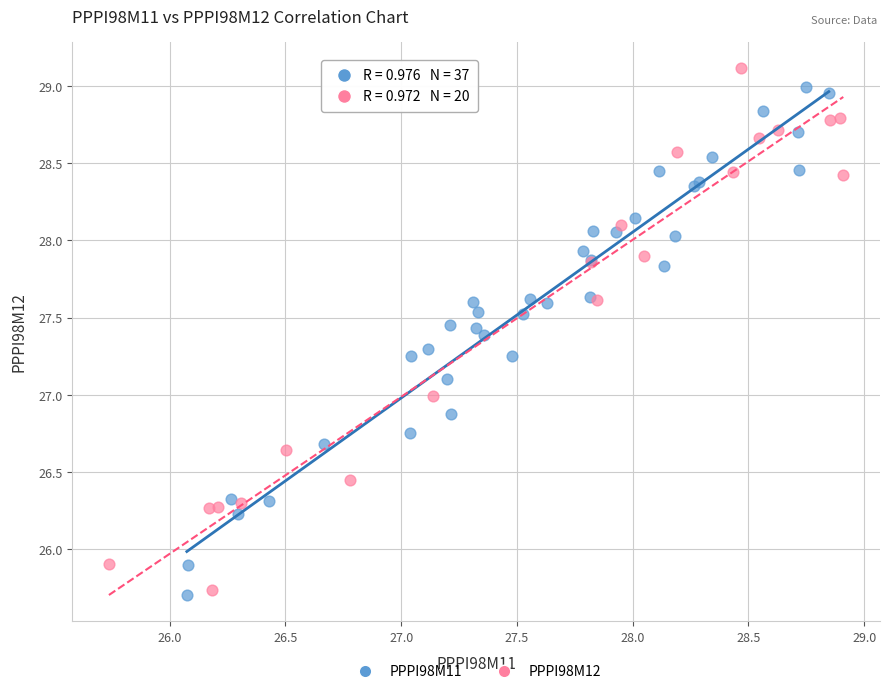

What are all the series names shown in the legend?

PPPI98M11, PPPI98M12